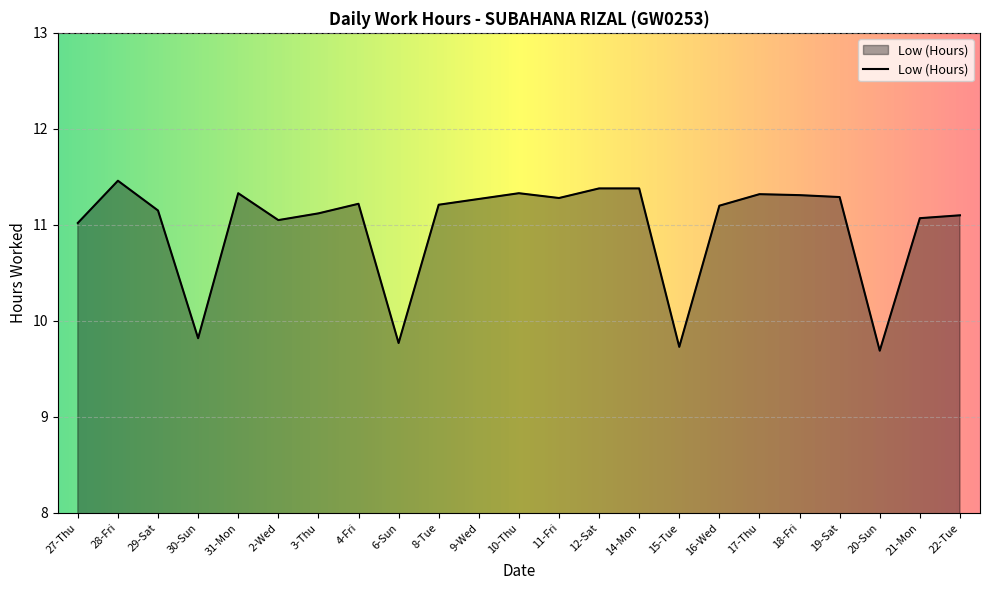

What position from the right is 29-Sat?

21